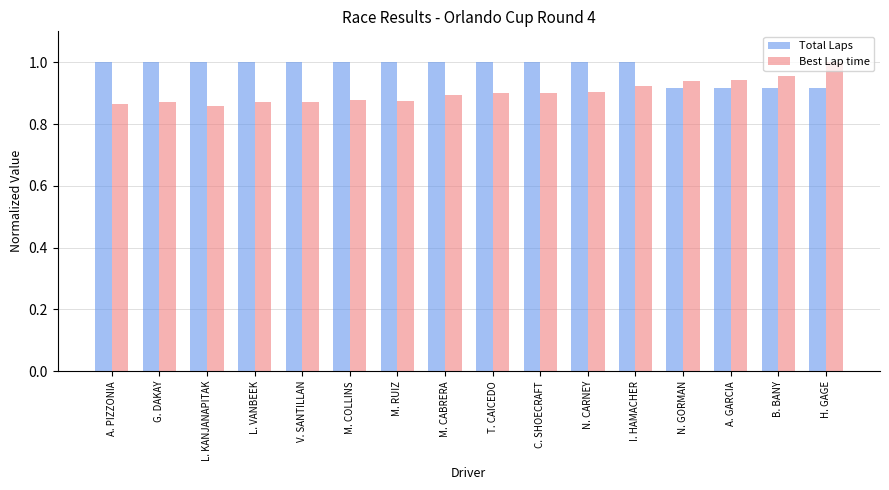

What is the sum of the Total Laps values at N. CARNEY and A. PIZZONIA?

2.0